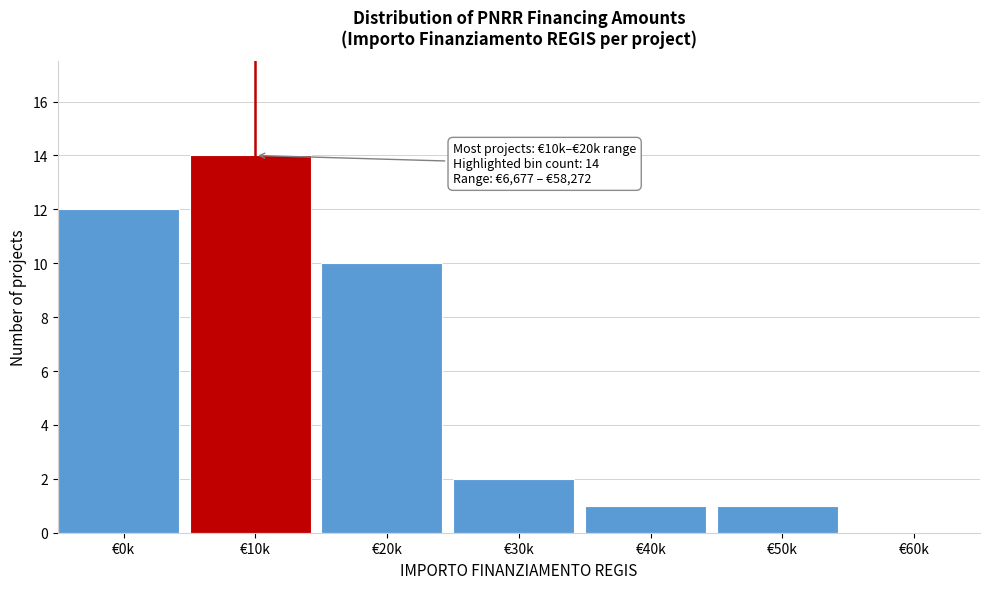

Where is the data nearest to the value 7?

€20k